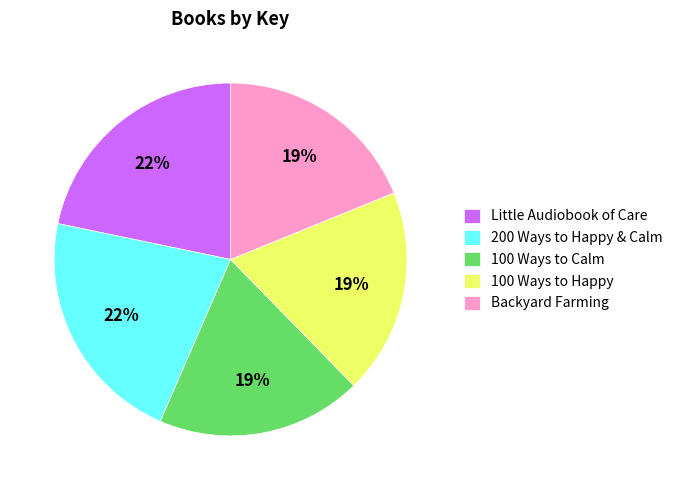

Is there any slice that represents more than half of the pie?

No